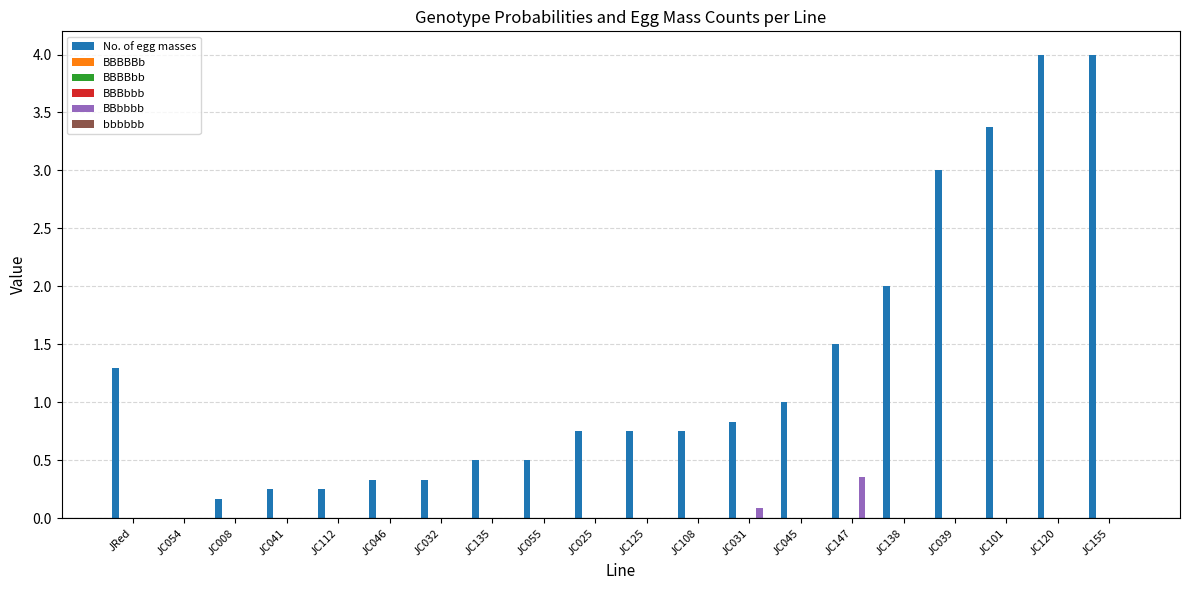

How many values in No. of egg masses are above zero?

19